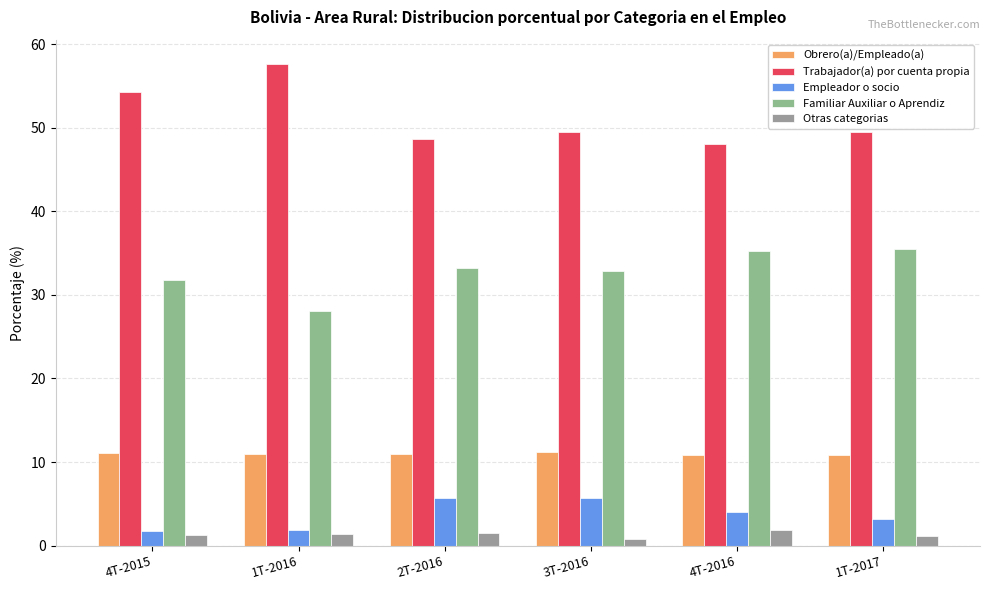

What is the label of the 5th bar from the left?

4T-2016